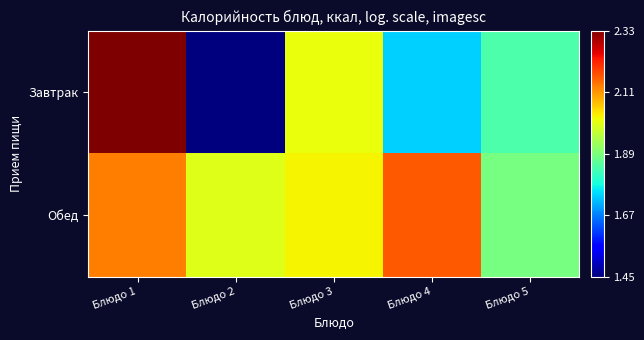

Reading left to right, extract all data points from this chart.

Завтрак: Блюдо 1=2.3	Блюдо 2=1.4	Блюдо 3=2.0	Блюдо 4=1.7	Блюдо 5=1.8
Обед: Блюдо 1=2.1	Блюдо 2=2.0	Блюдо 3=2.0	Блюдо 4=2.2	Блюдо 5=1.9